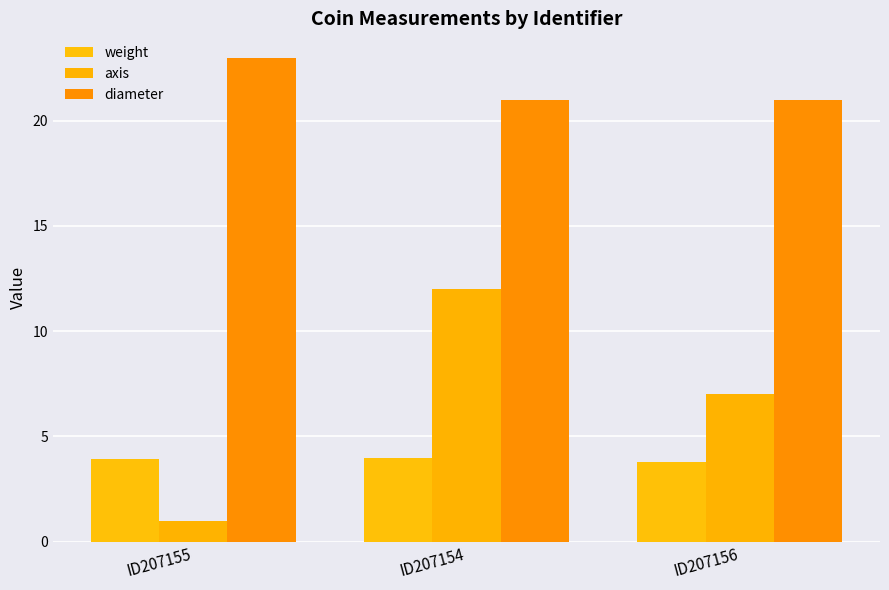

Between ID207156 and ID207155, which is larger?

ID207155